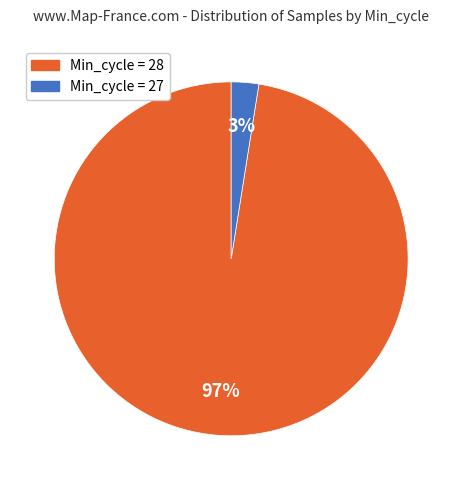

How many slices are in this pie chart?

2